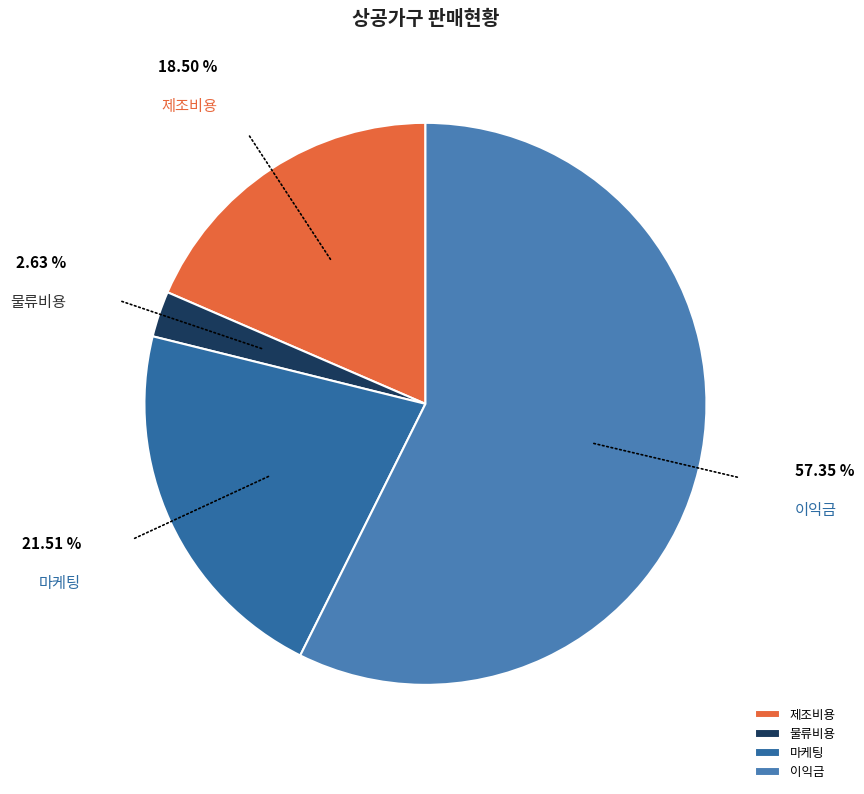

Combined, do 마케팅 and 물류비용 account for over 50%?

No